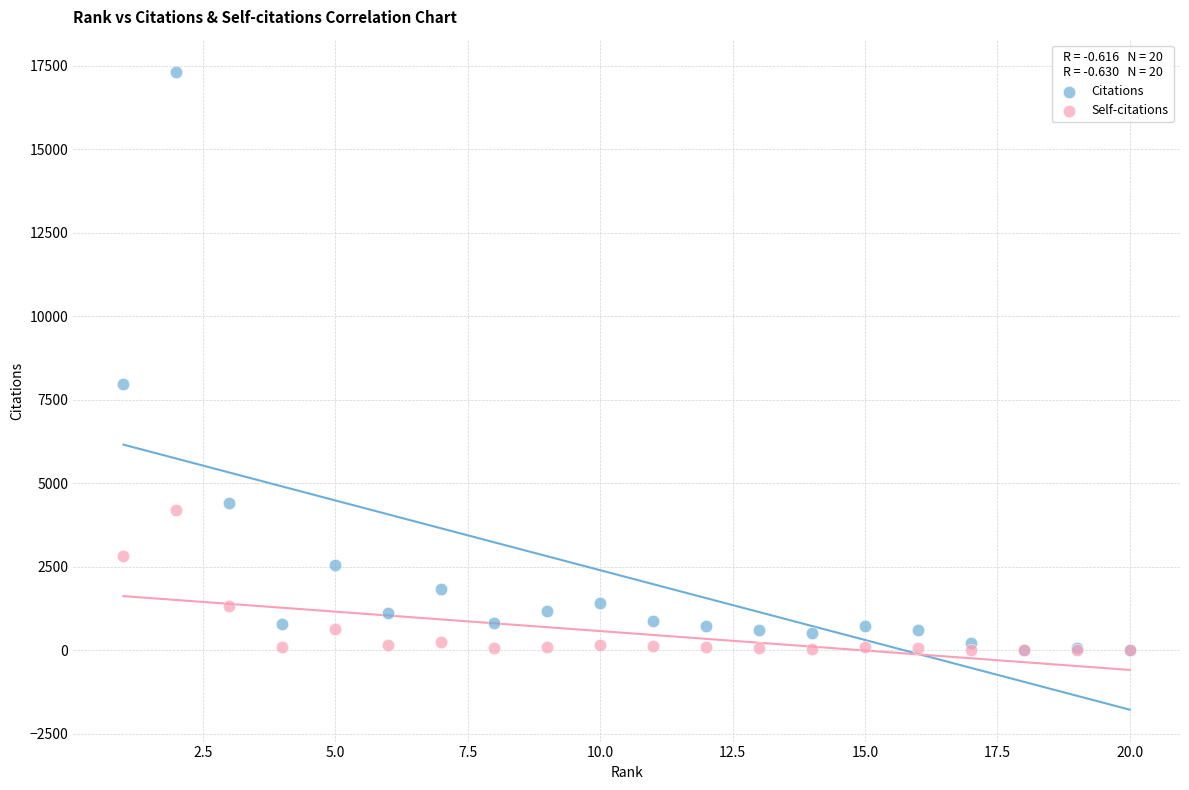

Across all series, what Y value is closest to 8663?

7978